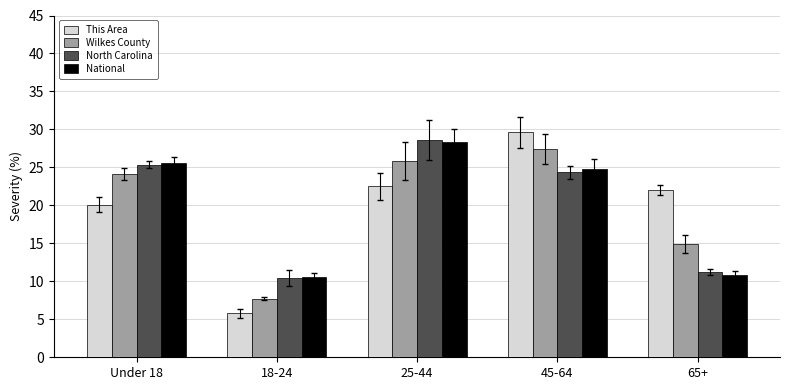

Is the value of National at 18-24 greater than the value of Wilkes County at 45-64?

No